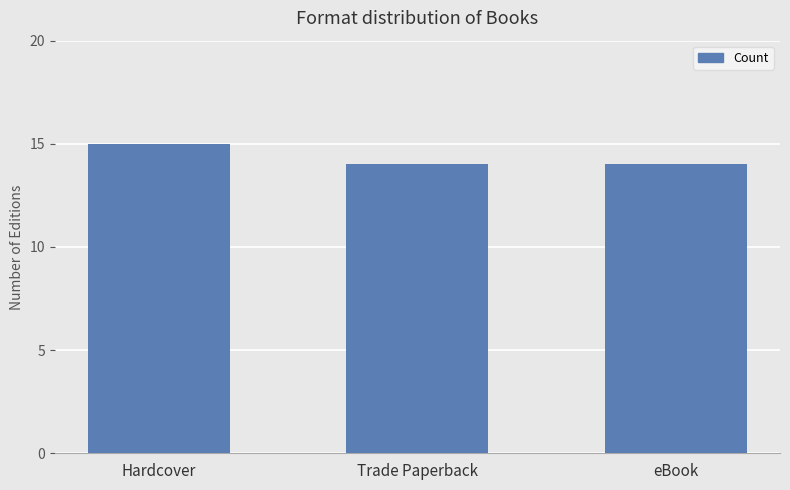

What is the value of the 2nd bar from the left?

14